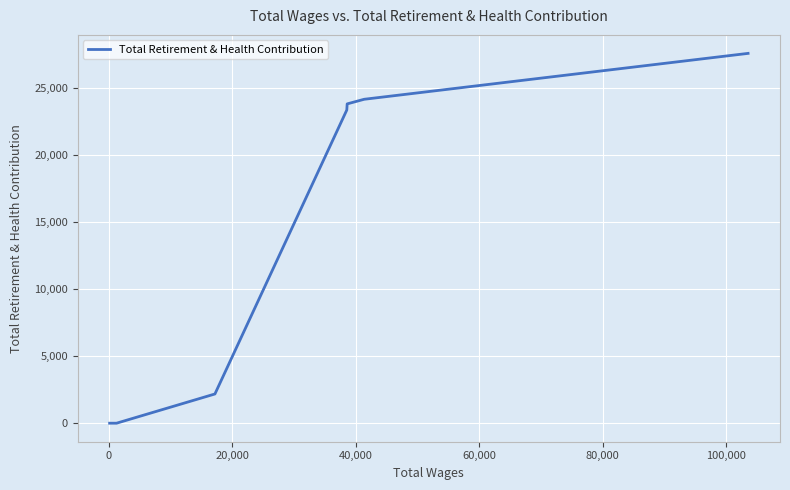

Reading right to left, what are all the values shown in this chart?

27572	24150	23806	23350	2179	0	0